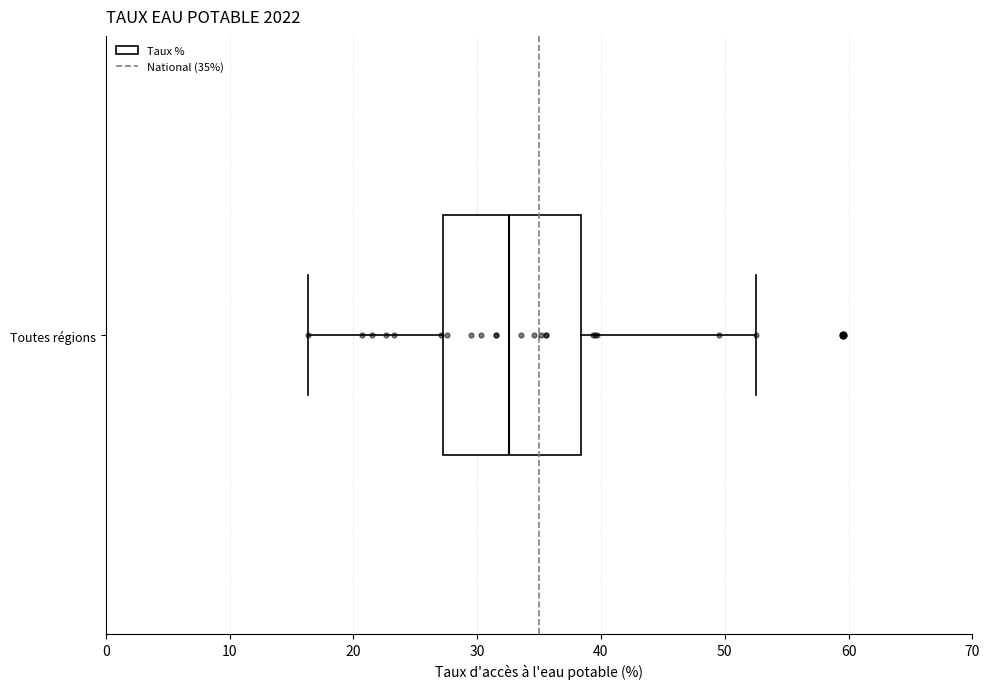

Read this box plot against the x-axis: the position of the median line, the range covered by the box, and the ends of both whiskers. The values are not printed on the chart, so give them approximately, as read against the axis.

median 33, box 27 to 38, whiskers 16 to 53